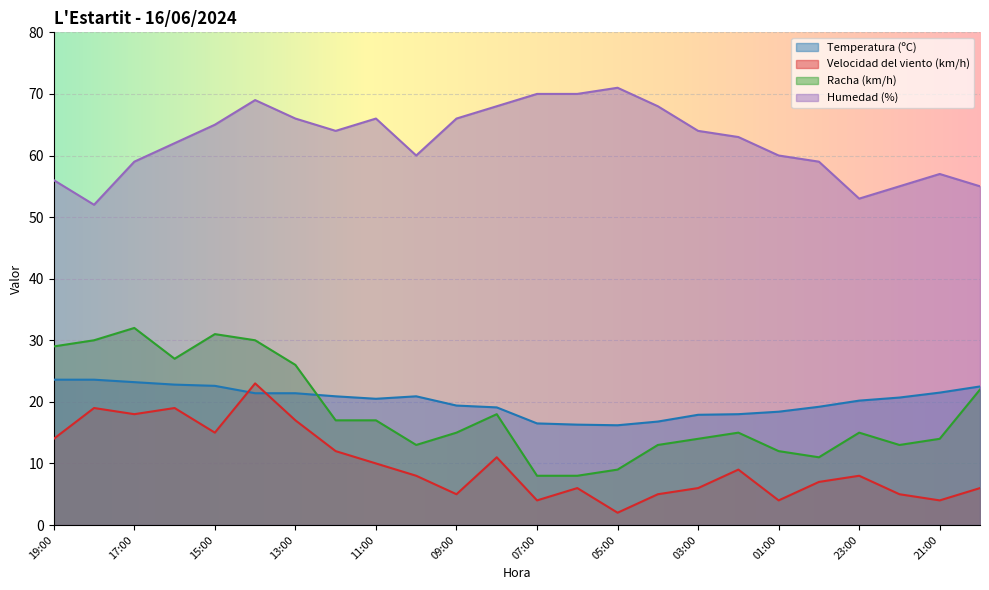

What is the label of the 22nd point from the left?

22:00